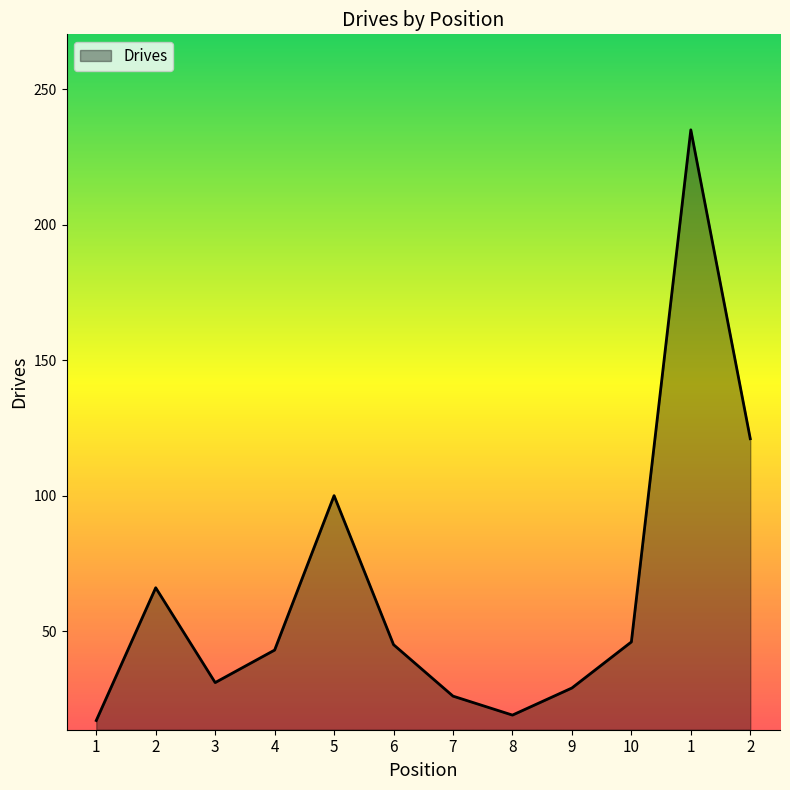

How many lines are shown in the chart?

1